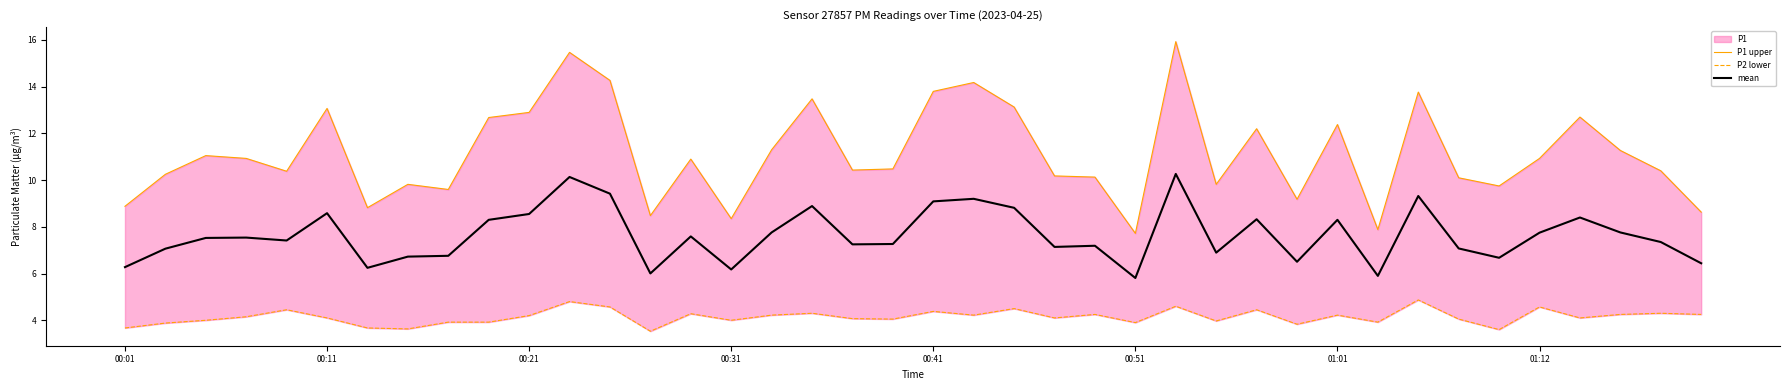

Which series has the largest range (max minus min)?

P1 upper